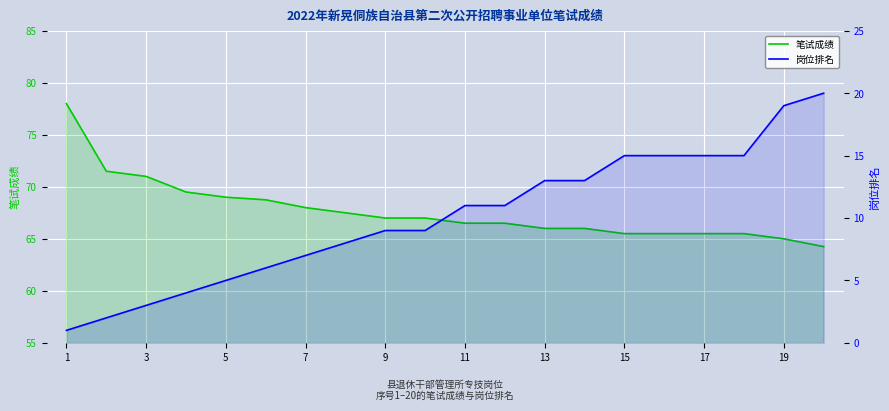

Does the chart display data point markers on the line(s)?

No